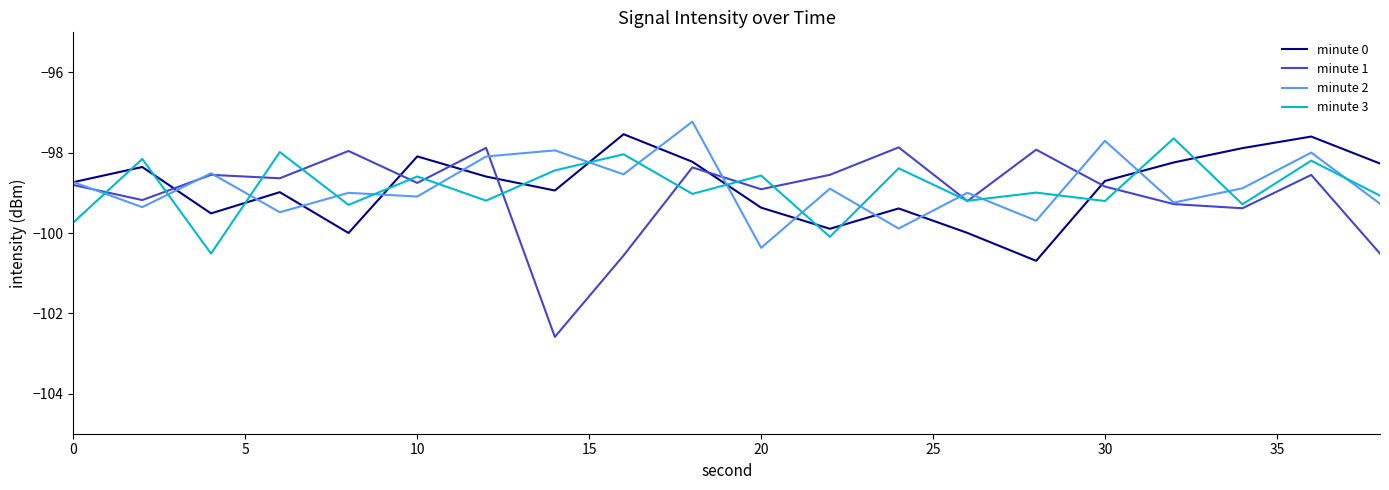

What are all the series names shown in the legend?

minute 0, minute 1, minute 2, minute 3